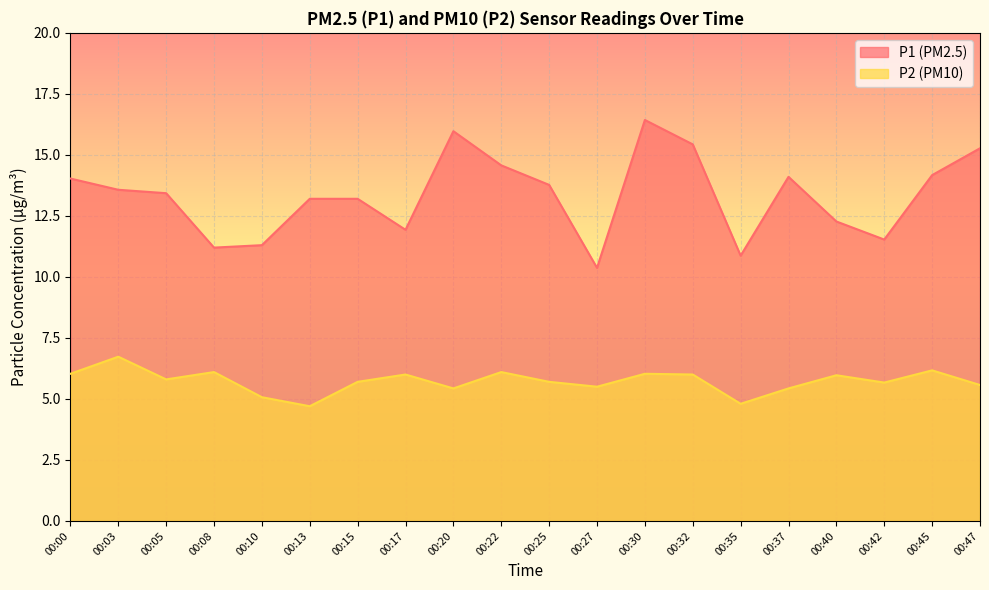

Reading left to right, what are all the values shown in this chart?

P1: 00:00=14.0	00:03=13.6	00:05=13.4	00:08=11.2	00:10=11.3	00:13=13.2	00:15=13.2	00:17=11.9	00:20=16.0	00:22=14.6	00:25=13.8	00:27=10.4	00:30=16.4	00:32=15.4	00:35=10.9	00:37=14.1	00:40=12.3	00:42=11.5	00:45=14.2	00:47=15.3
P2: 00:00=6.0	00:03=6.7	00:05=5.8	00:08=6.1	00:10=5.1	00:13=4.7	00:15=5.7	00:17=6.0	00:20=5.4	00:22=6.1	00:25=5.7	00:27=5.5	00:30=6.0	00:32=6.0	00:35=4.8	00:37=5.4	00:40=6.0	00:42=5.7	00:45=6.2	00:47=5.6